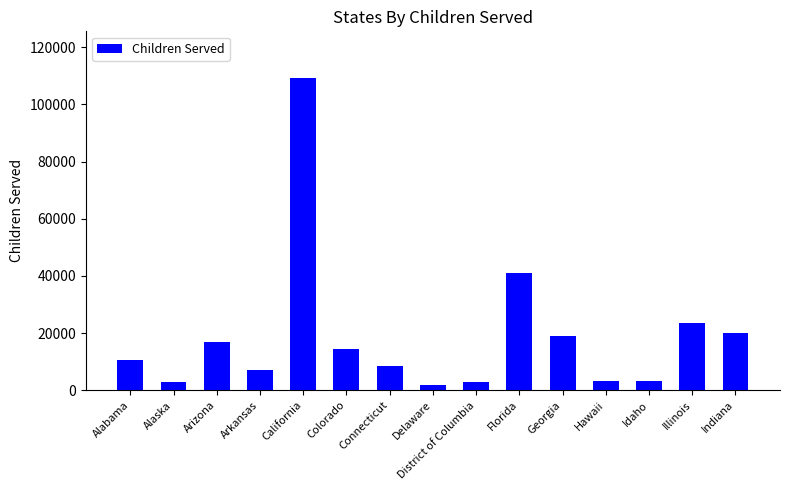

How many bars are there in total?

15